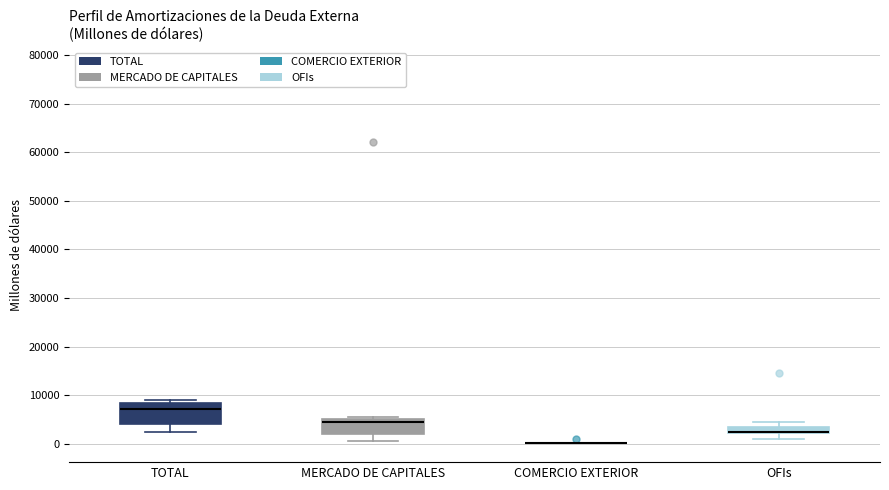

Which box is the tallest, from its lower edge to its upper edge?

TOTAL